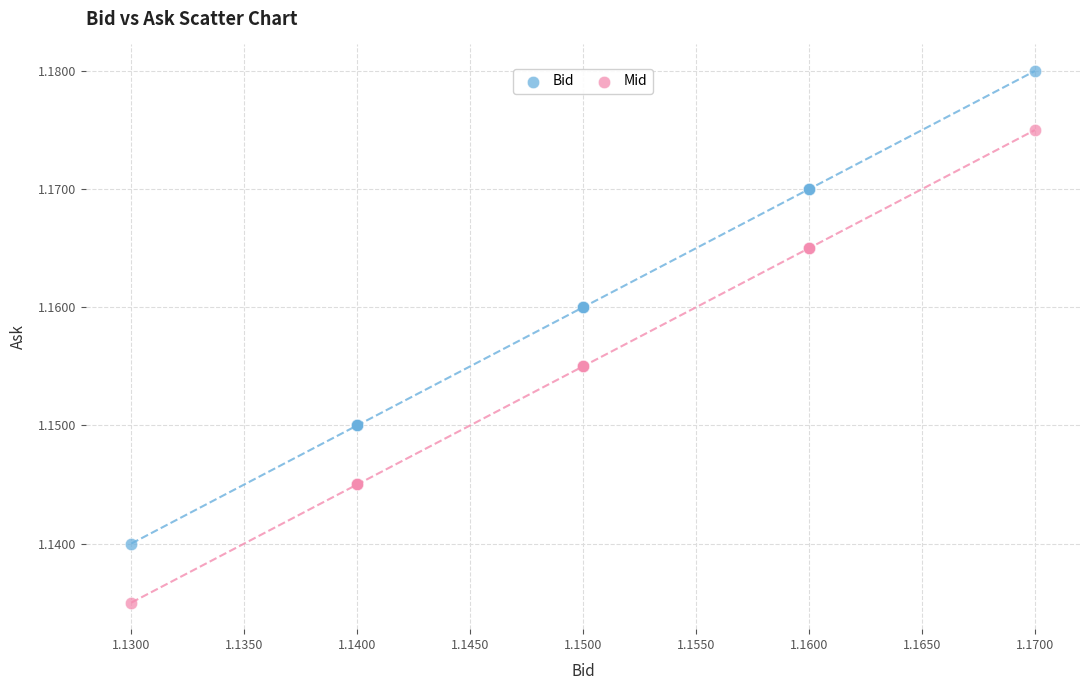

Which series reaches the maximum Y coordinate?

Bid